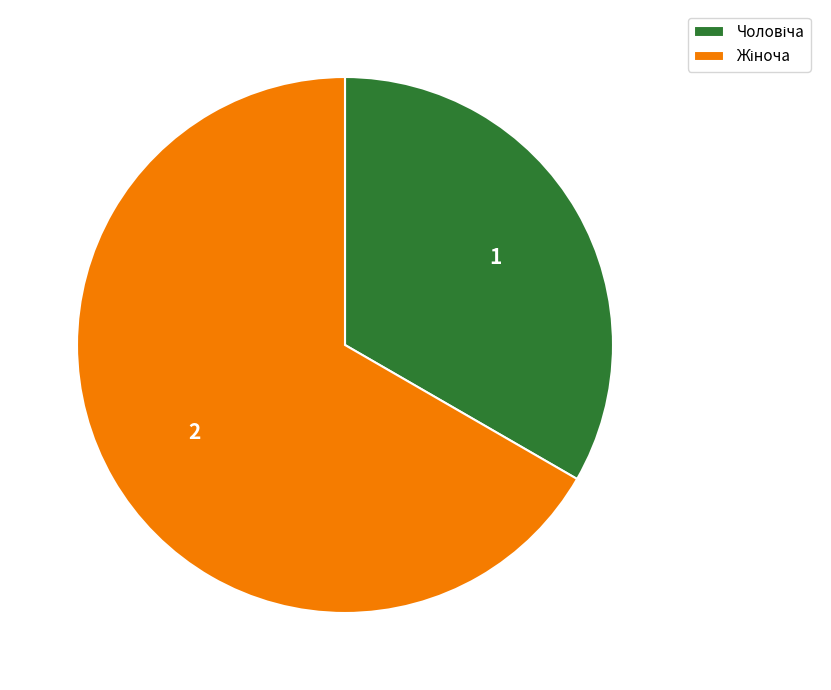

Does any single category account for the majority?

Yes